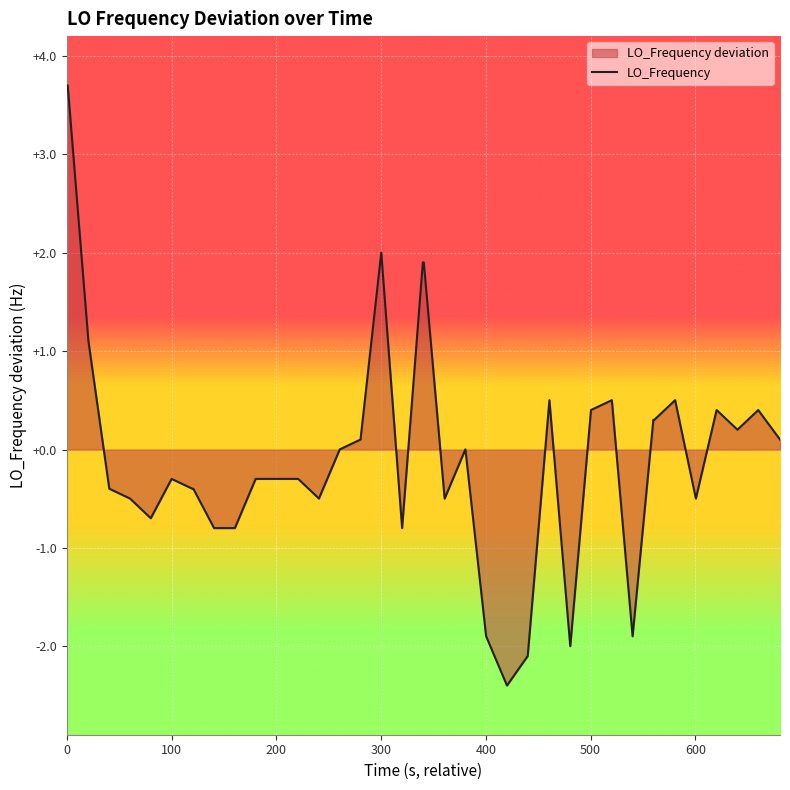

What is the difference between the maximum and minimum values?

6.1